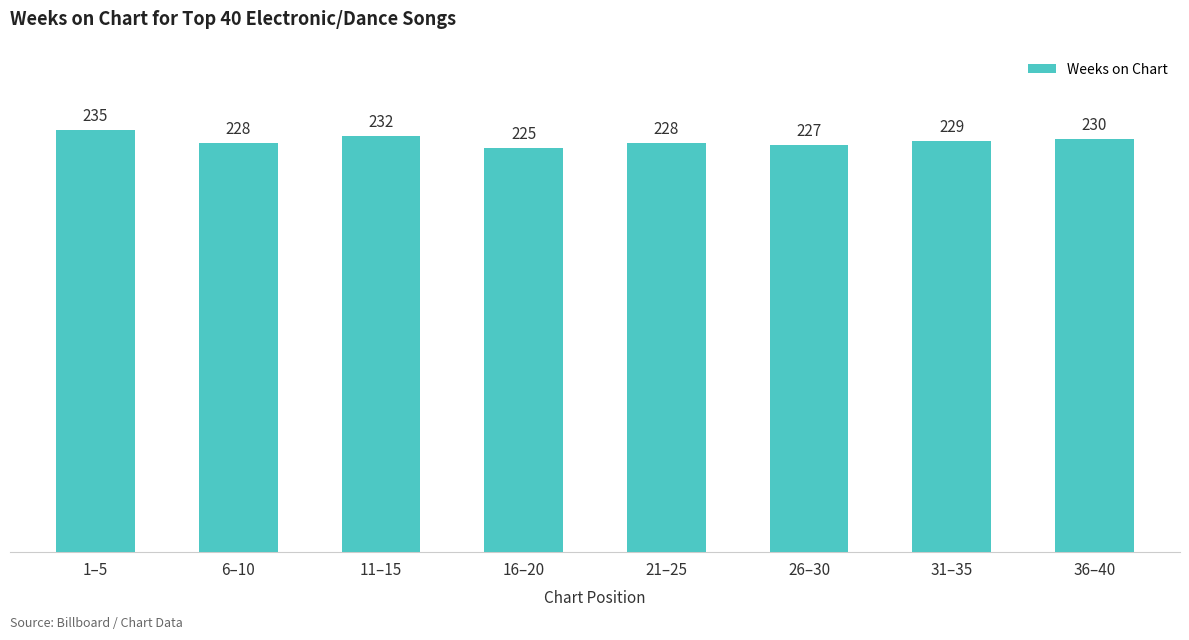

Which has a higher value, 26–30 or 1–5?

1–5